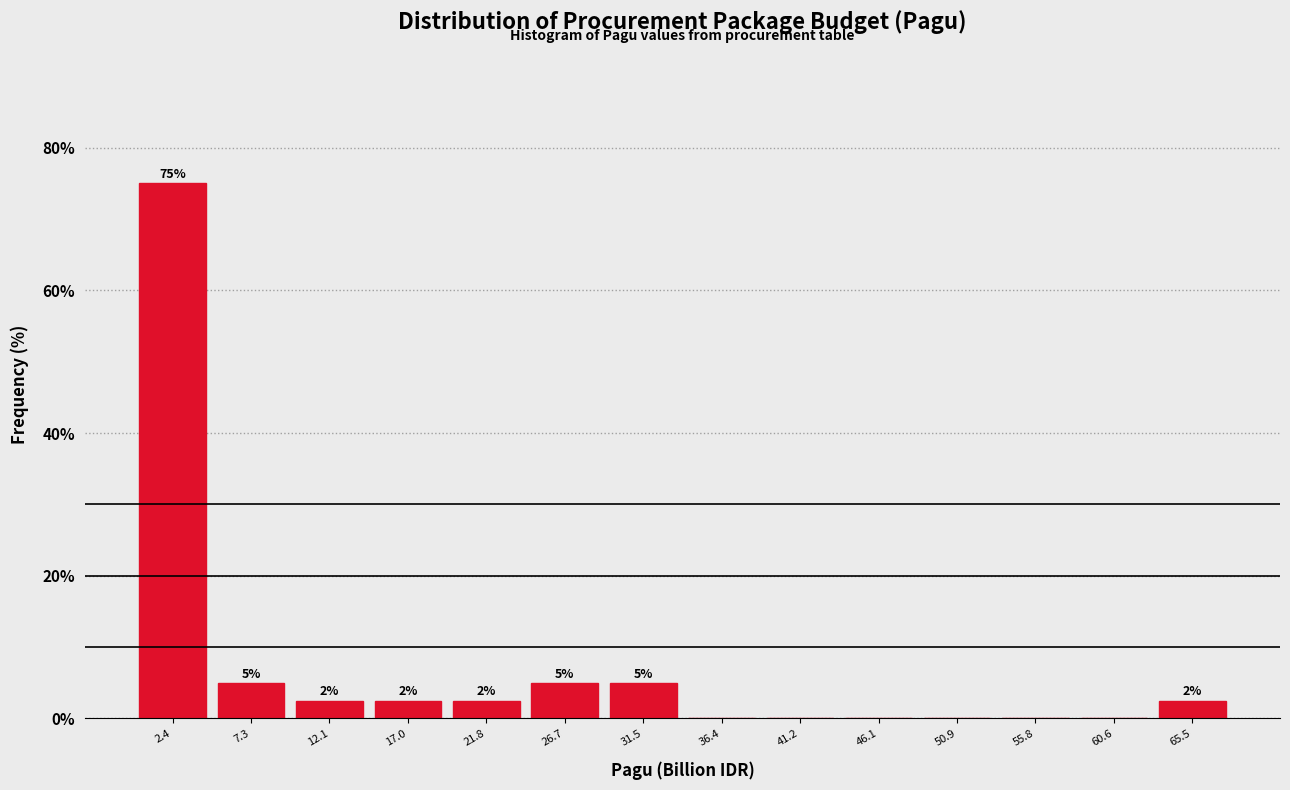

Over which range of the x-axis is the bar tallest?

0.0 to 5.0